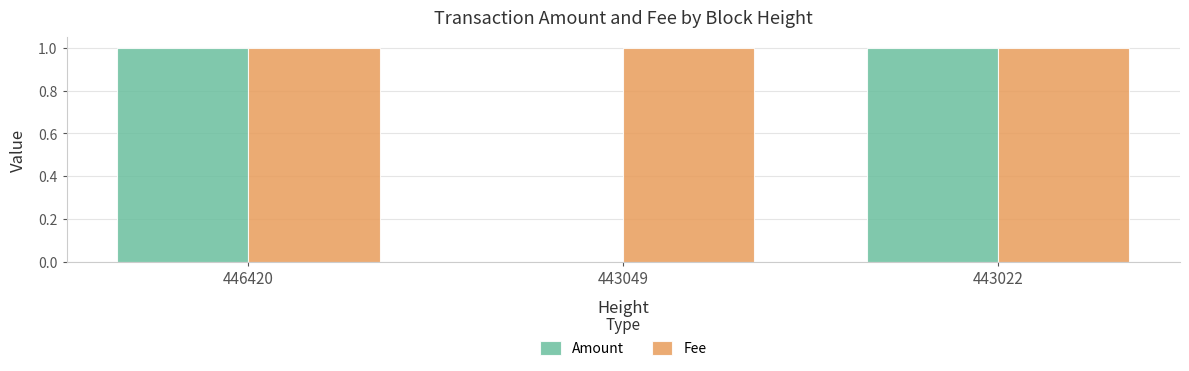

Which series has the largest total across all categories?

Fee